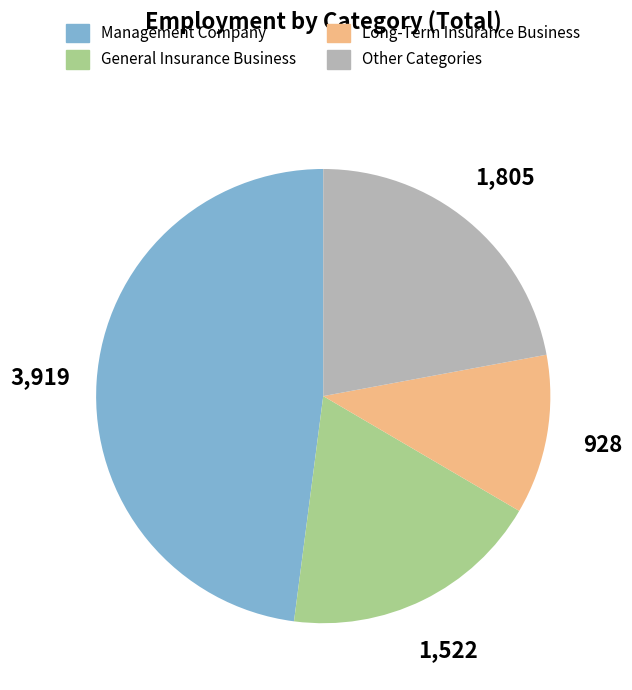

Do General Insurance Business and Management Company together represent more than half of the pie?

Yes